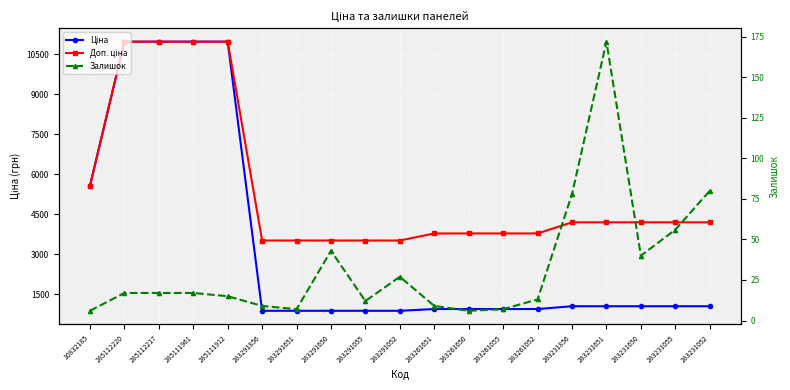

What position from the left is 283231055?

18